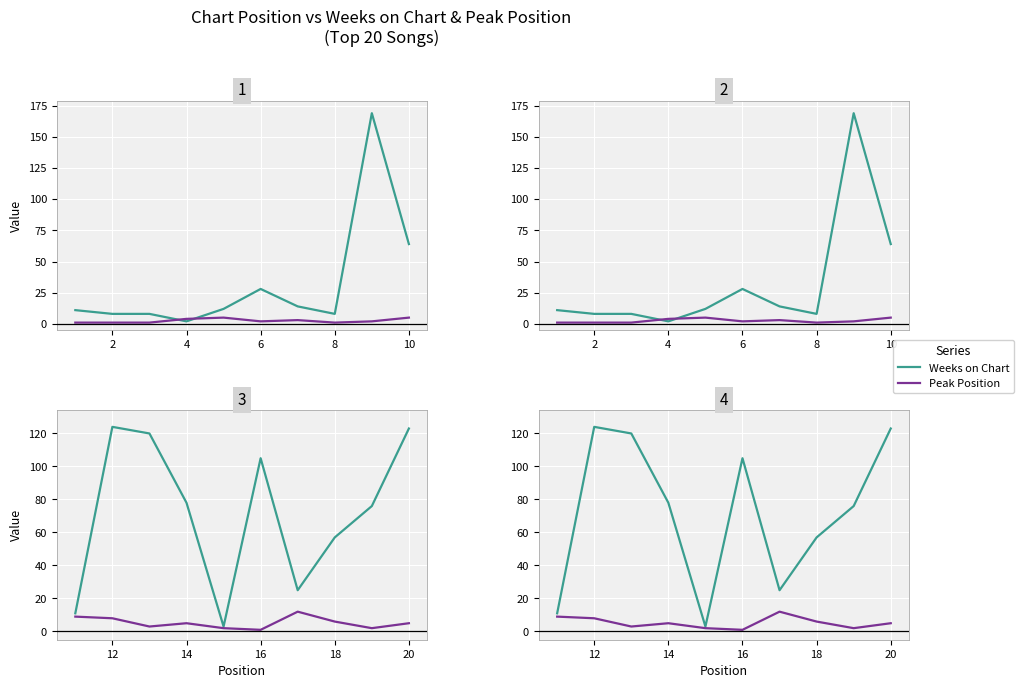

How many series are shown in this chart?

2